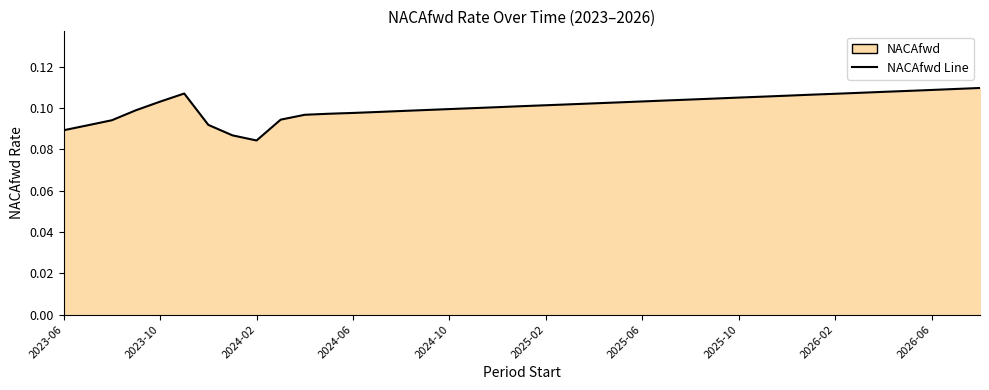

Is it true that the value at 29 is 0.1?

False